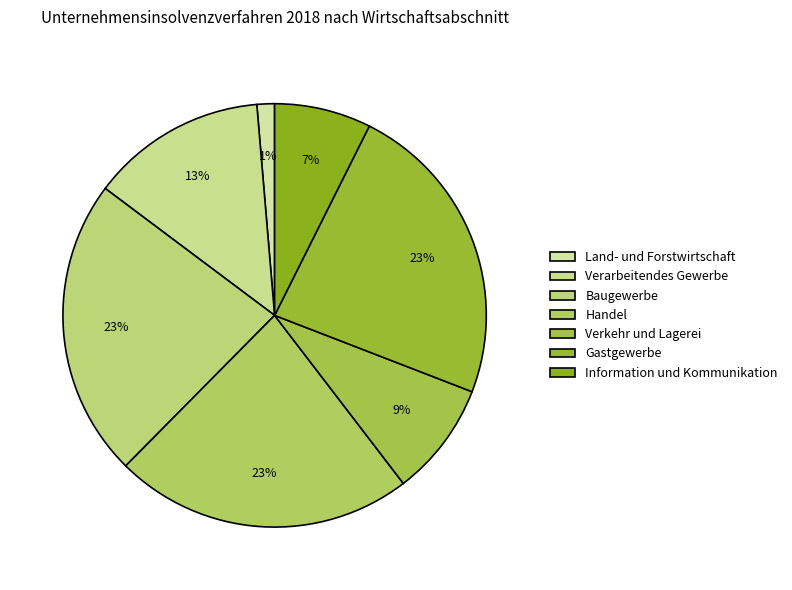

To the nearest percent, what is the average slice percentage?

14%